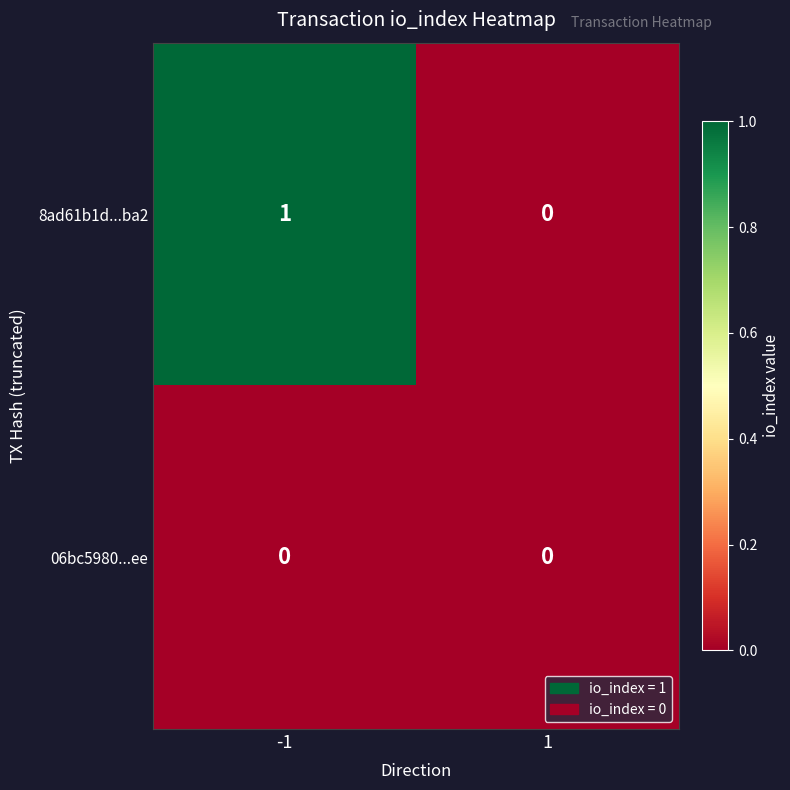

Which series has the widest spread of values?

8ad61b1d...ba2